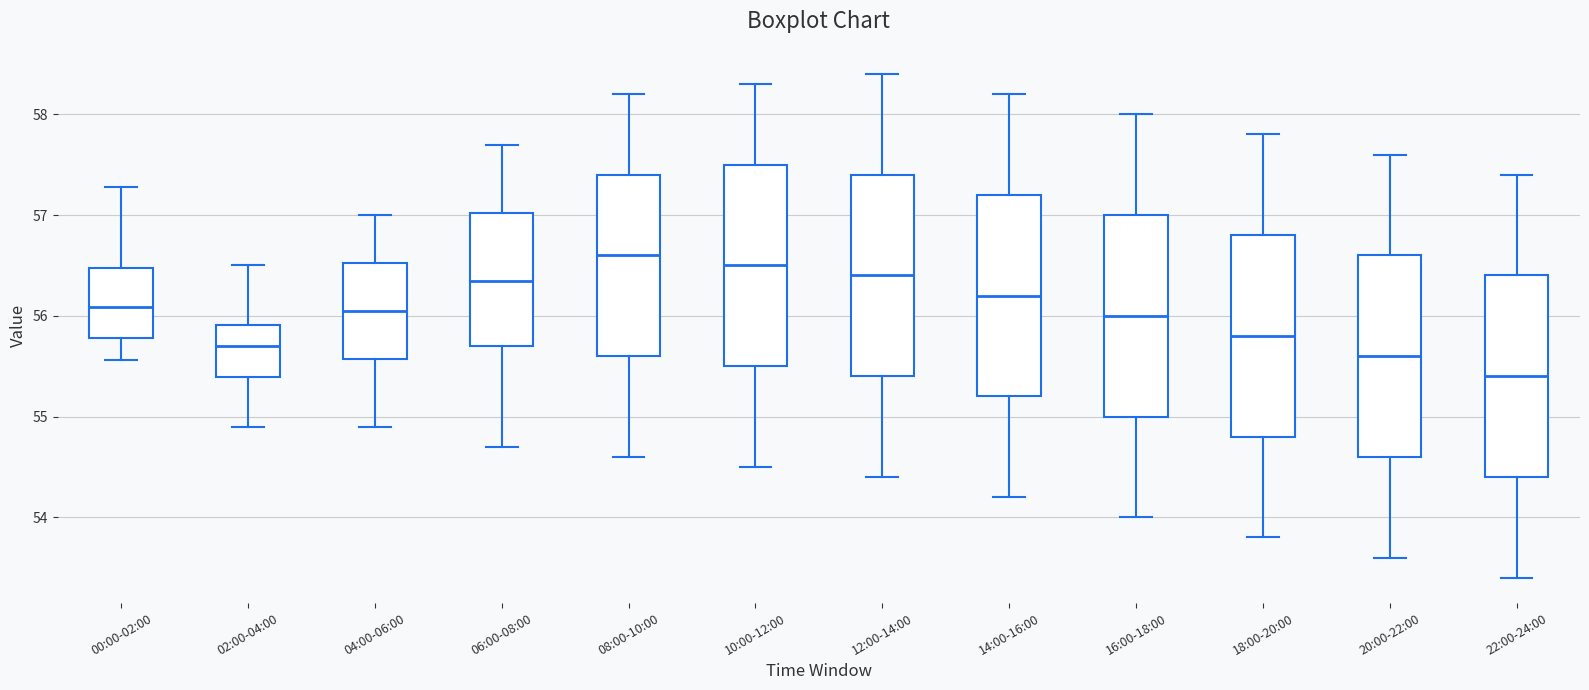

Which box's median line is the highest?

08:00-10:00